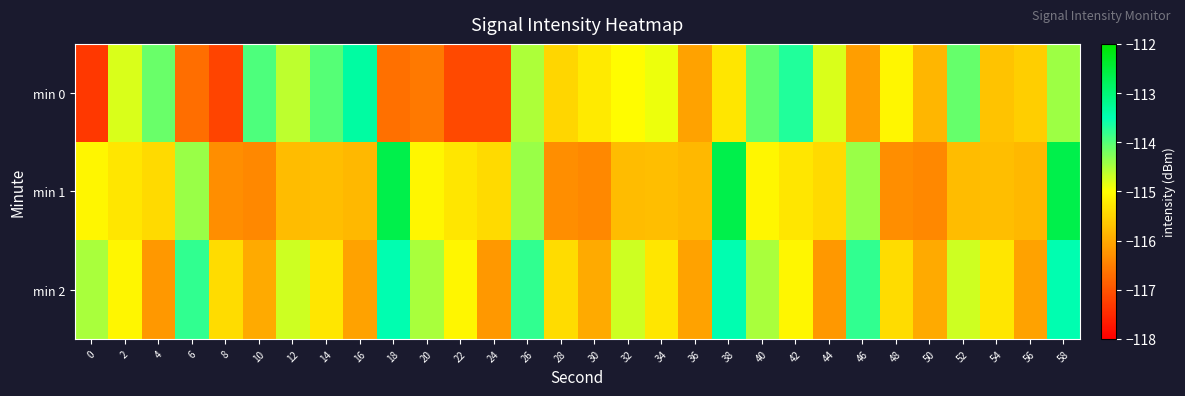

Which series has the widest spread of values?

min 0